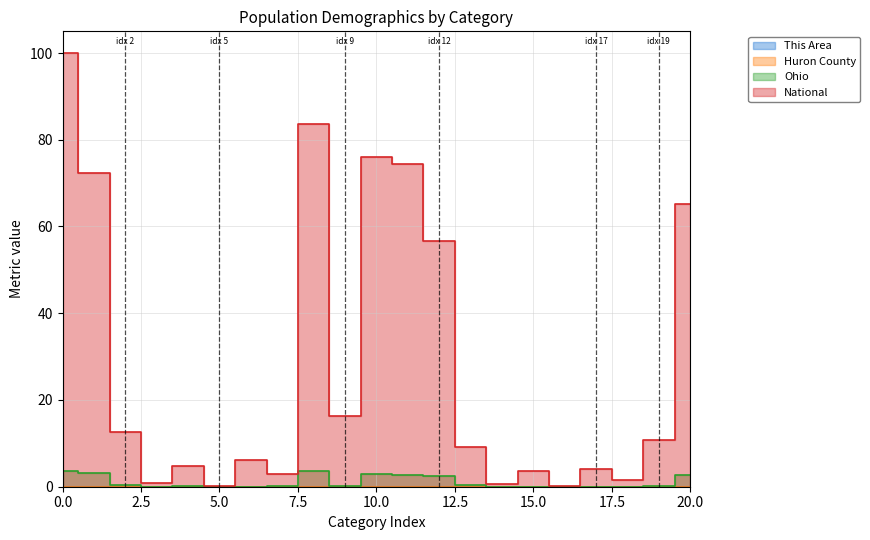

The This Area series shows 0.0 at 5. True or false?

True